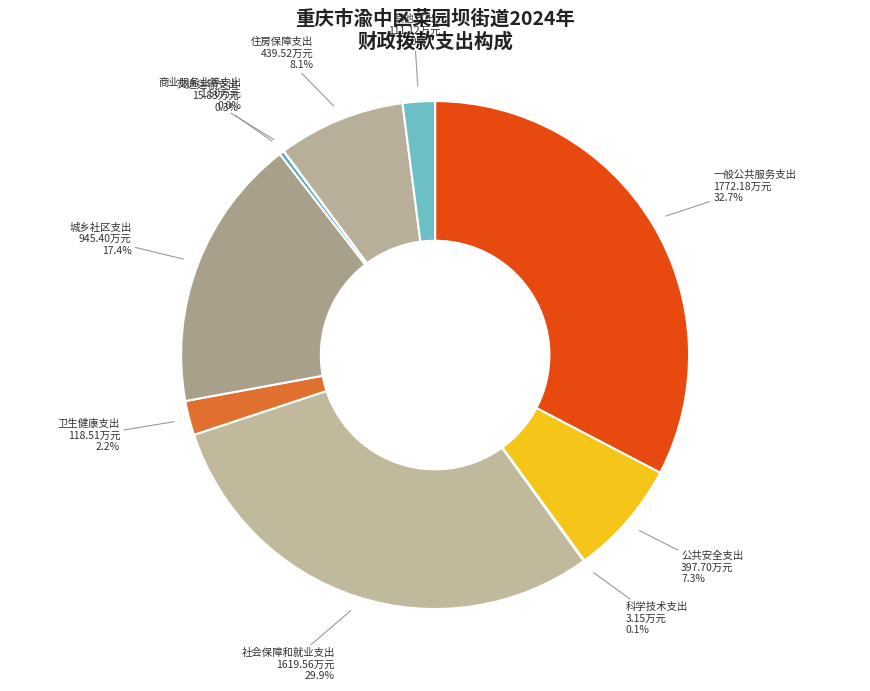

Combined, do 卫生健康支出 and 住房保障支出 account for over 50%?

No